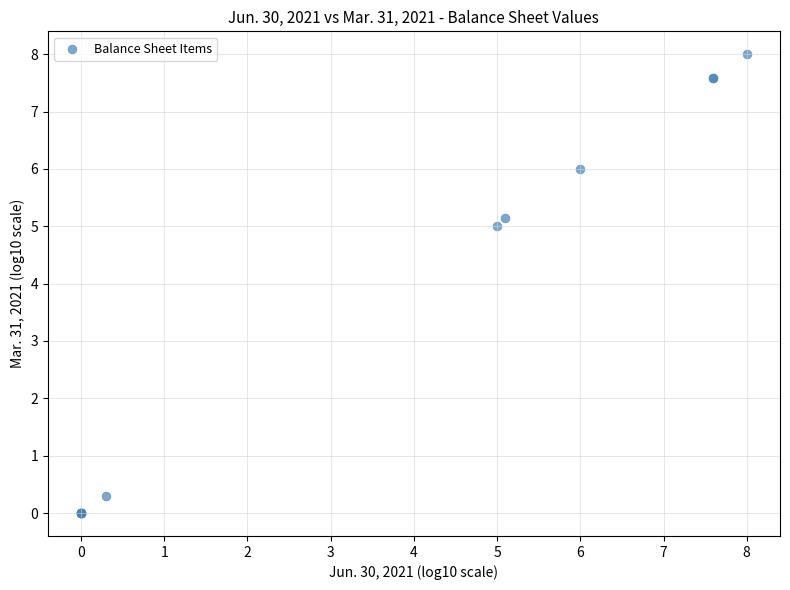

What Y value in the scatter plot is closest to 4?

5.0